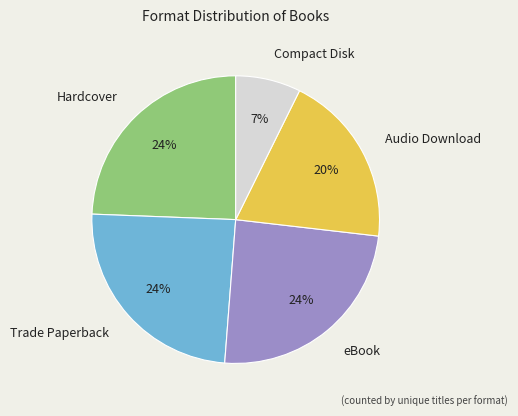

What is the ratio of the value at eBook to the value at Hardcover?

1.0